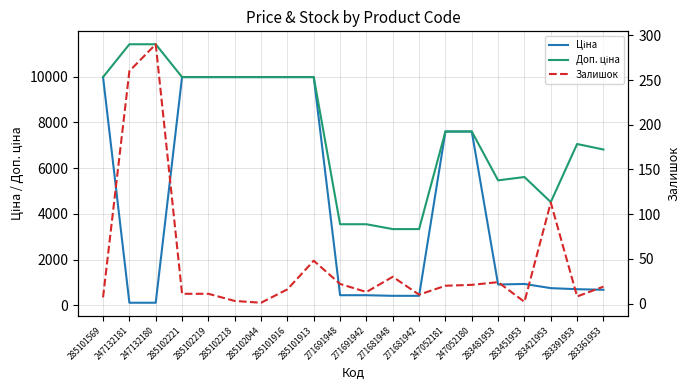

What is the sum of all Доп. ціна values?

151036.9